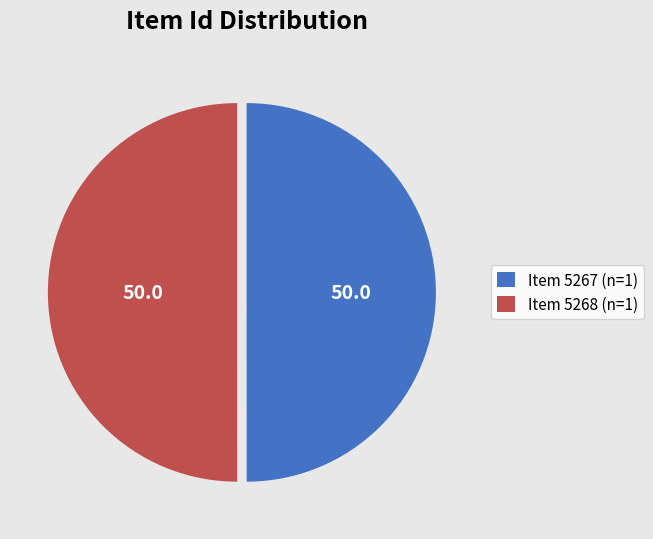

What is the ratio of the value at Item 5268 (n=1) to the value at Item 5267 (n=1)?

1.0